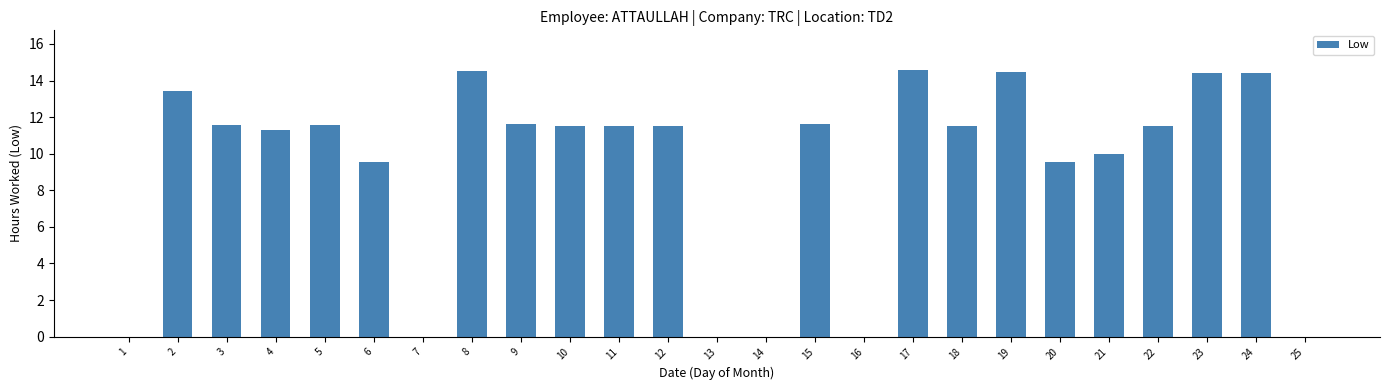

Between 18 and 19, which is larger?

19